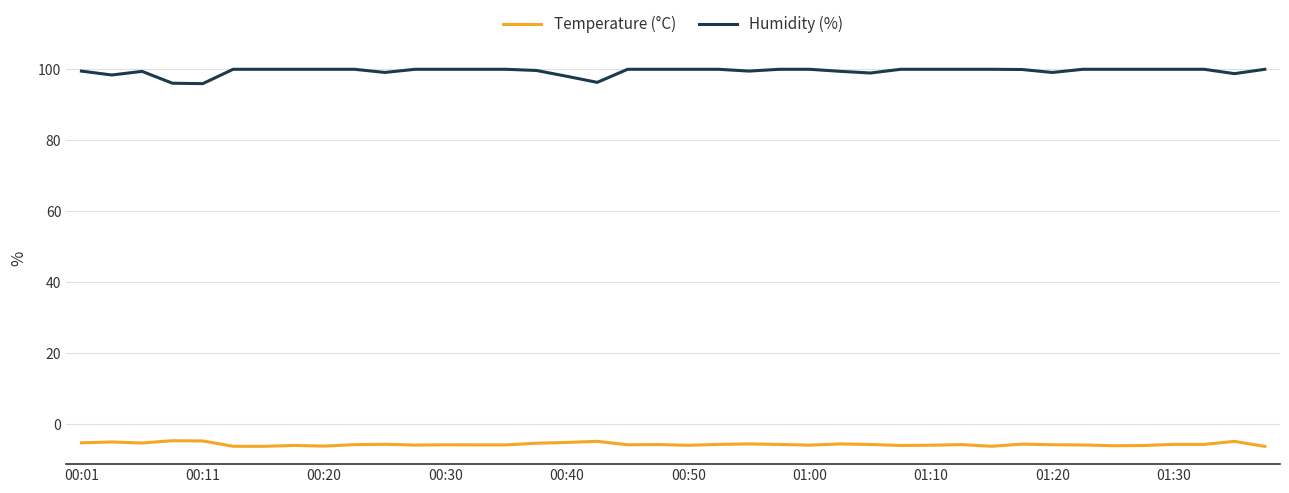

Which series has the largest total across all categories?

Humidity (%)